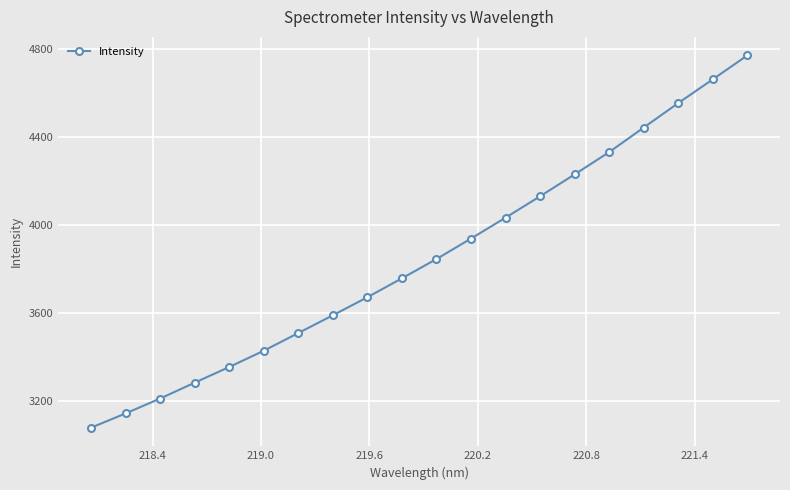

What is the smallest value displayed?

3076.7